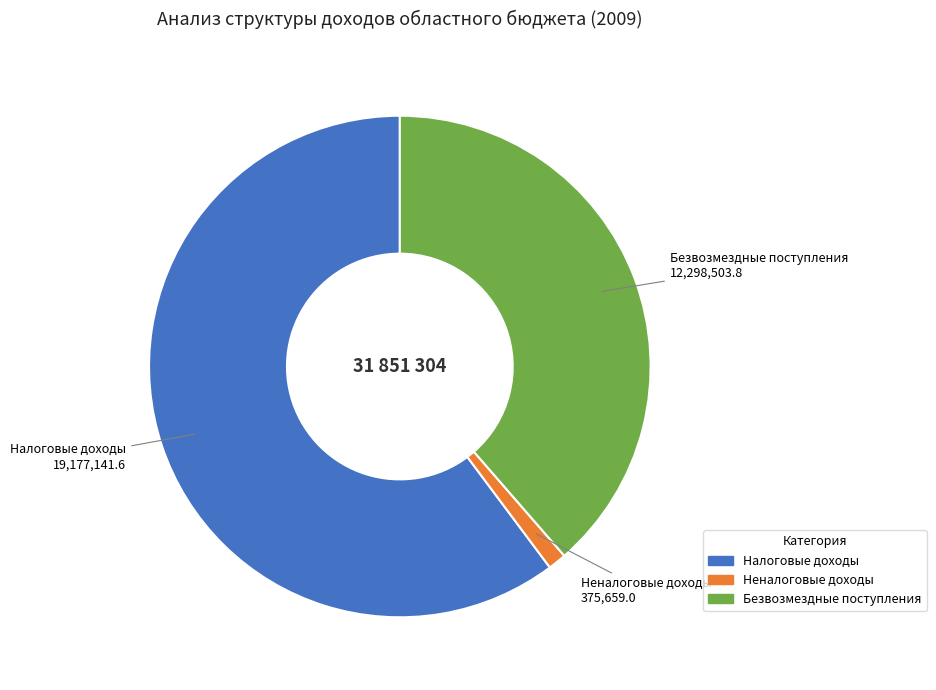

Approximately how many times larger is the value at Безвозмездные поступления compared to Налоговые доходы?

0.6